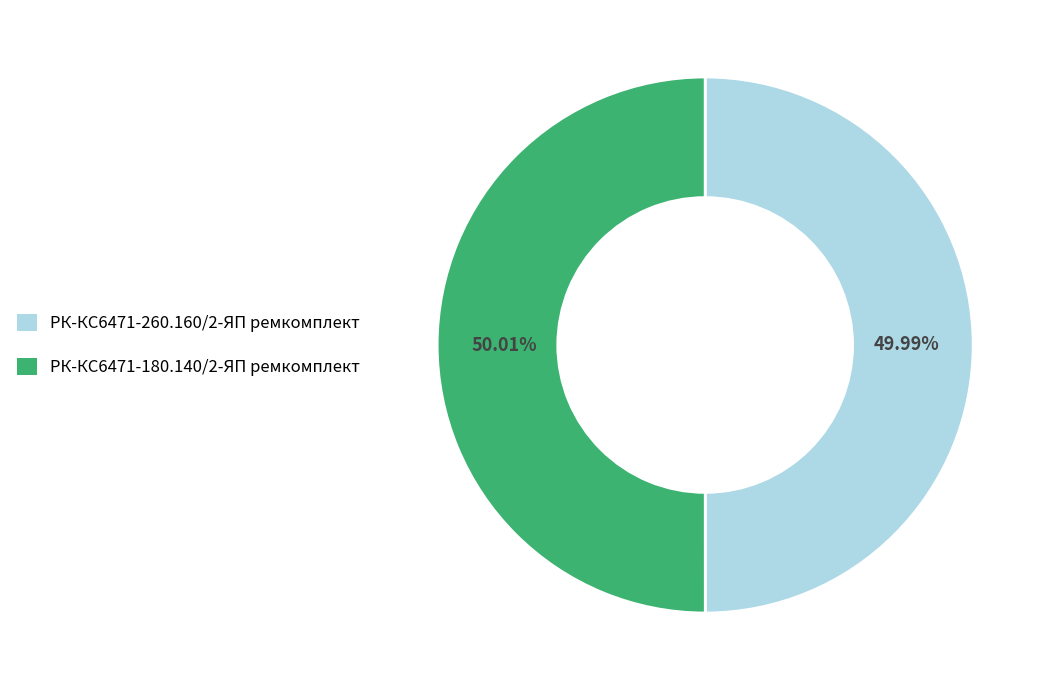

To the nearest percent, what percentage of the pie is РК-КС6471-260.160/2-ЯП ремкомплект?

50%